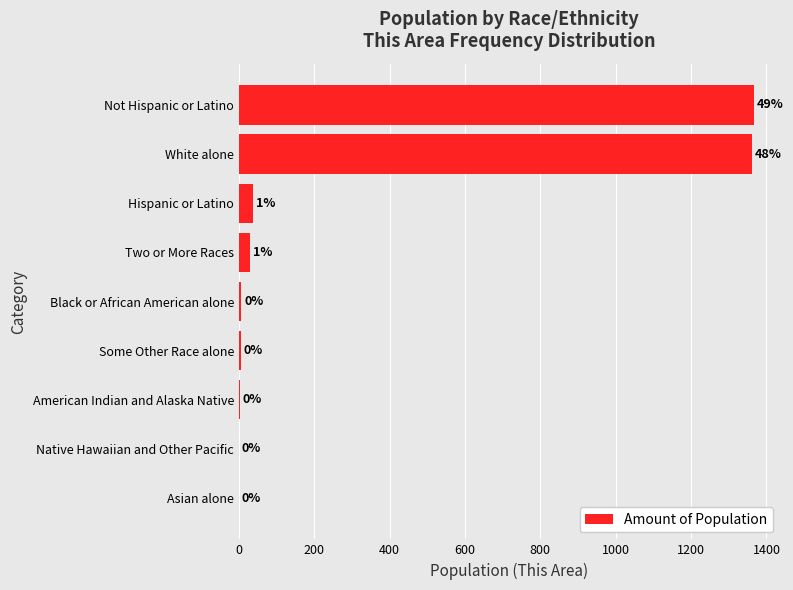

The chart shows a value of 5 at Some Other Race alone. True or false?

True